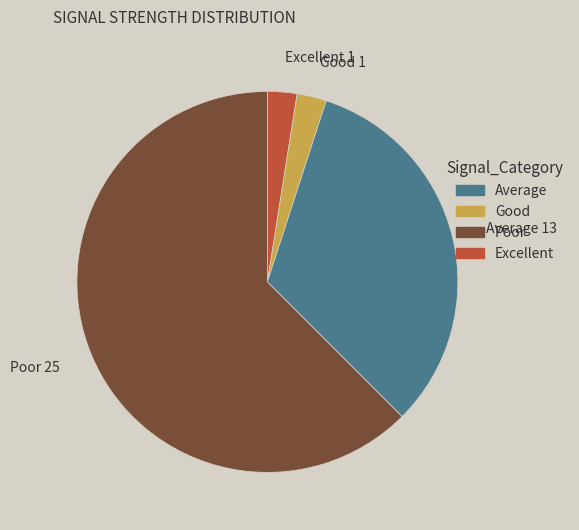

Do Excellent 1 and Poor 25 together represent more than half of the pie?

Yes